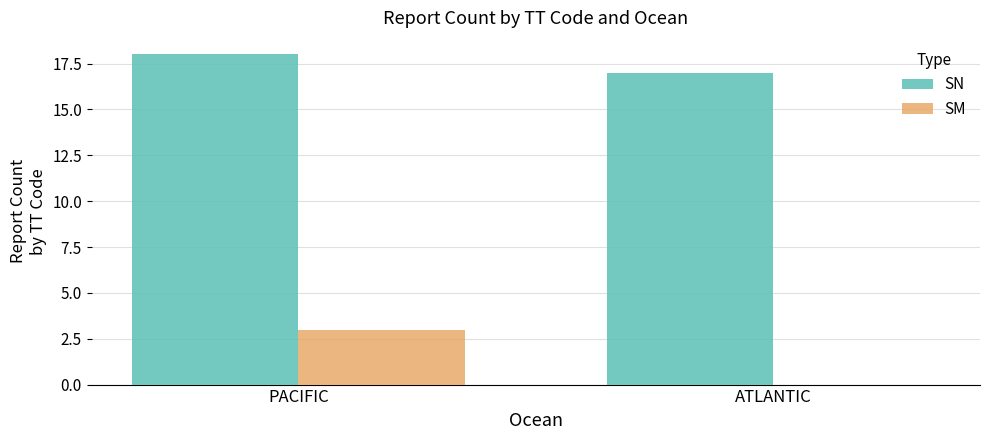

What are all the series names shown in the legend?

SN, SM